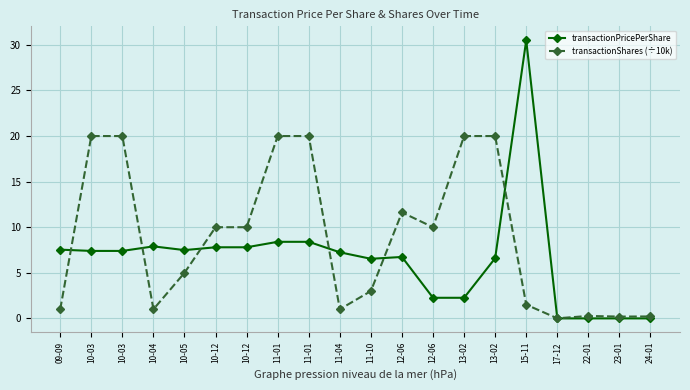

Is this an area chart (filled region under the line)?

No